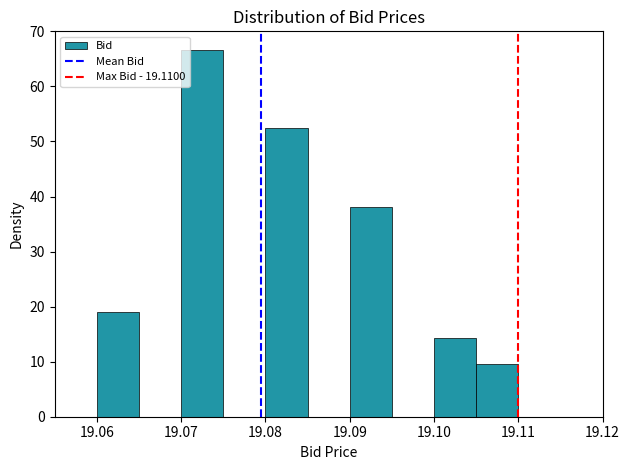

Over which range of the x-axis is the bar tallest?

19.070 to 19.075